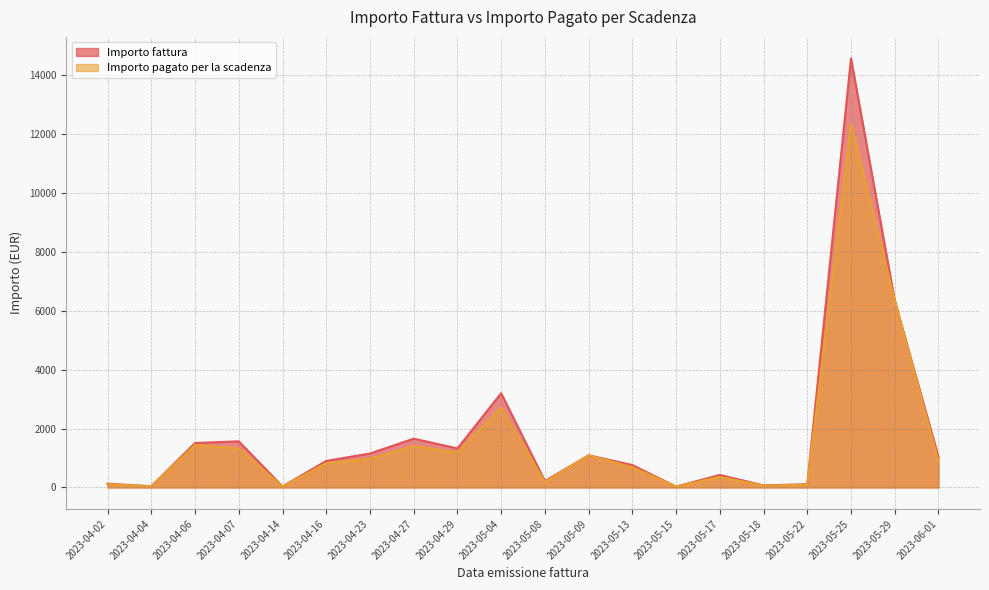

What position from the right is 2023-05-25?

3